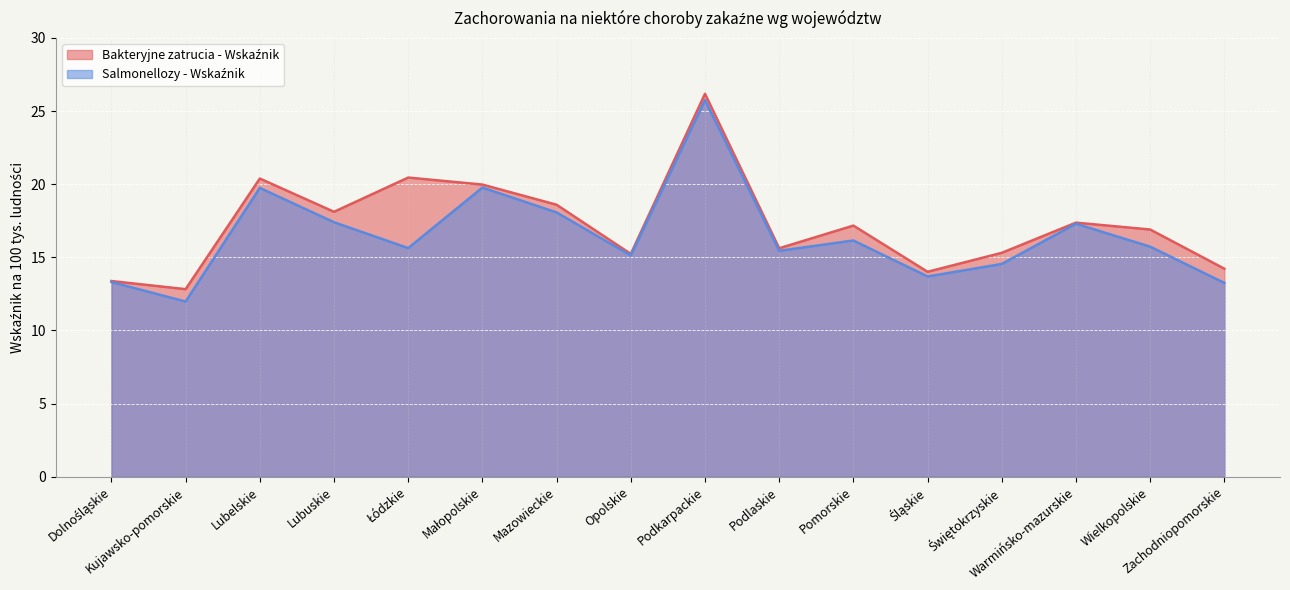

True or false: Salmonellozy - Wskaźnik has more than 0 interior local peaks.

True